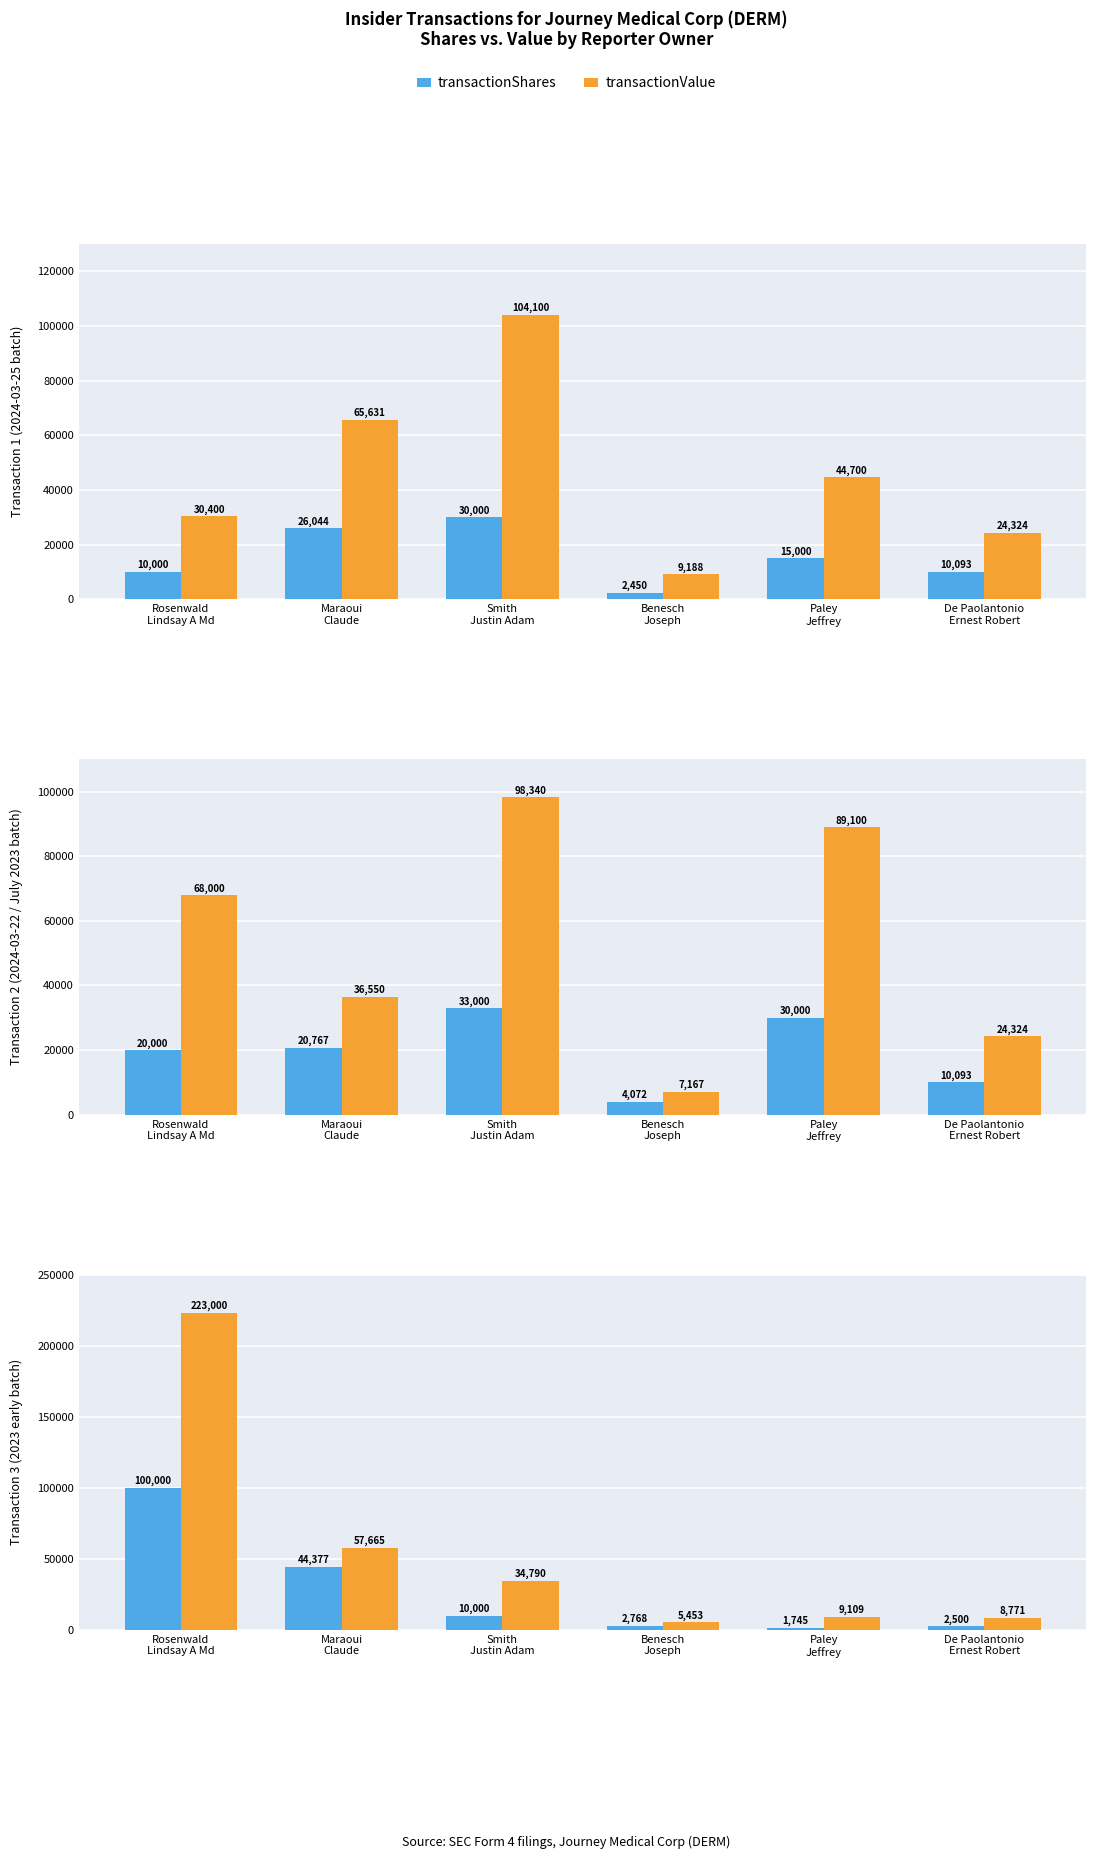

At which label does transactionShares first exceed 10000?

Rosenwald
Lindsay A Md